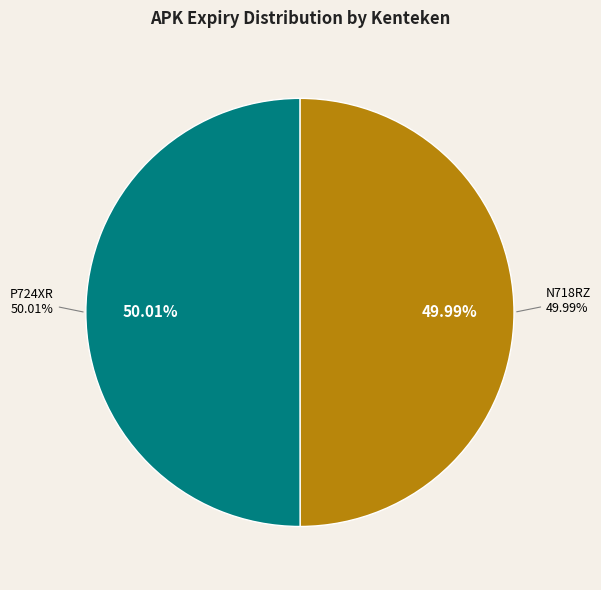

Combined, do P724XR and N718RZ account for over 50%?

Yes